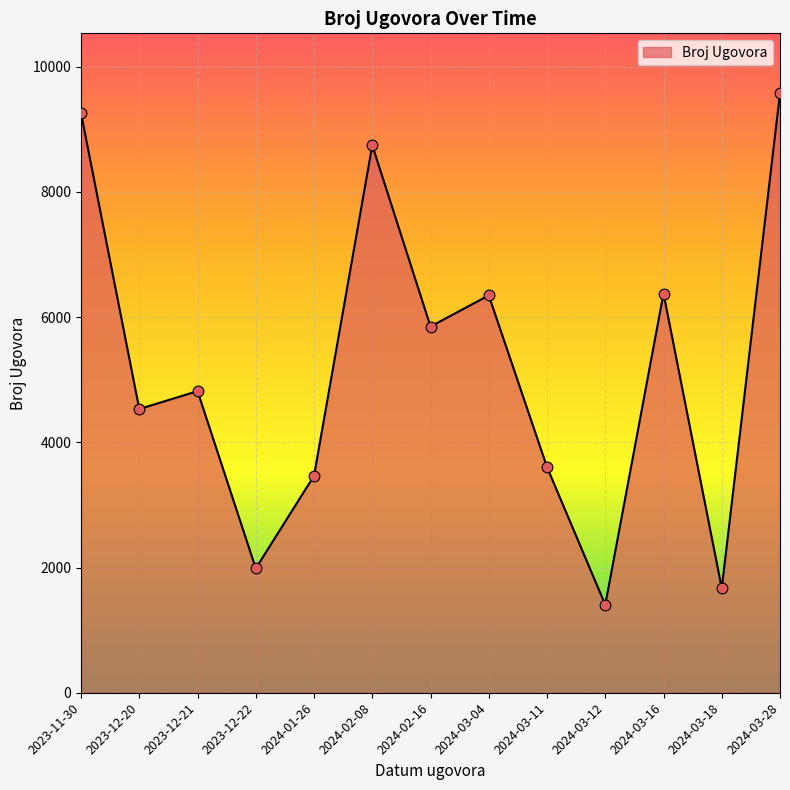

Which has a higher value, 2023-11-30 or 2024-02-08?

2023-11-30